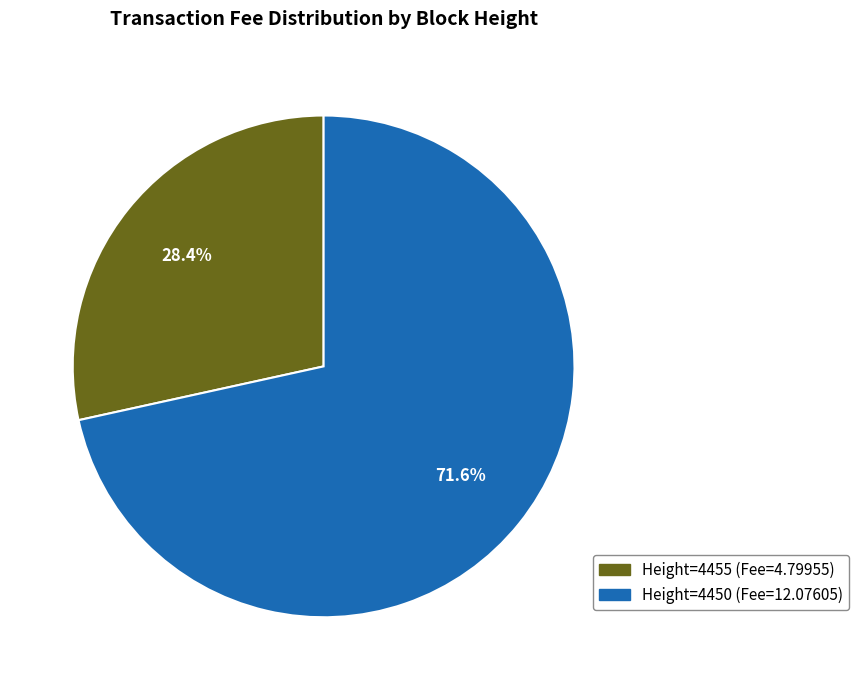

Count the number of slices in the pie.

2